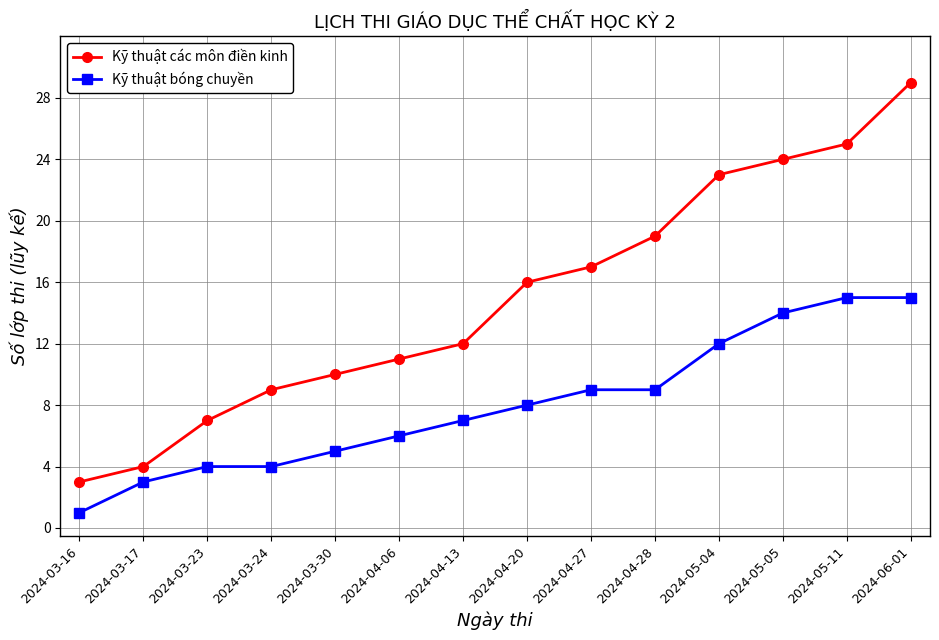

List the labels in order of Kỹ thuật các môn điền kinh value, smallest first.

2024-03-16, 2024-03-17, 2024-03-23, 2024-03-24, 2024-03-30, 2024-04-06, 2024-04-13, 2024-04-20, 2024-04-27, 2024-04-28, 2024-05-04, 2024-05-05, 2024-05-11, 2024-06-01